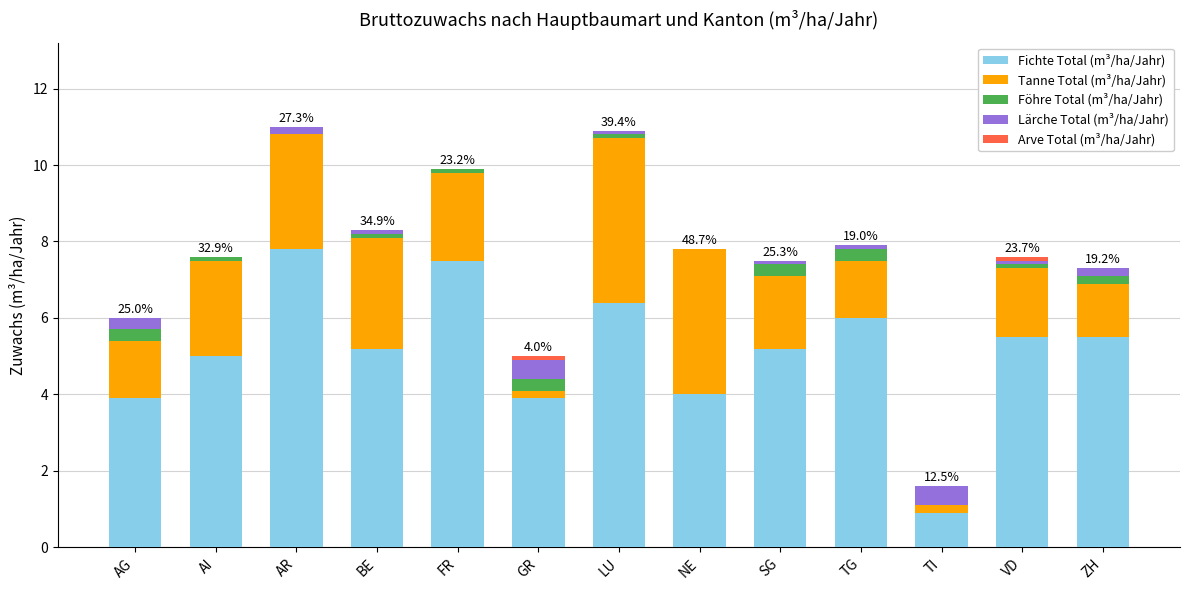

Is it true that Fichte Total (m³/ha/Jahr) equals 6.0 at TG?

True